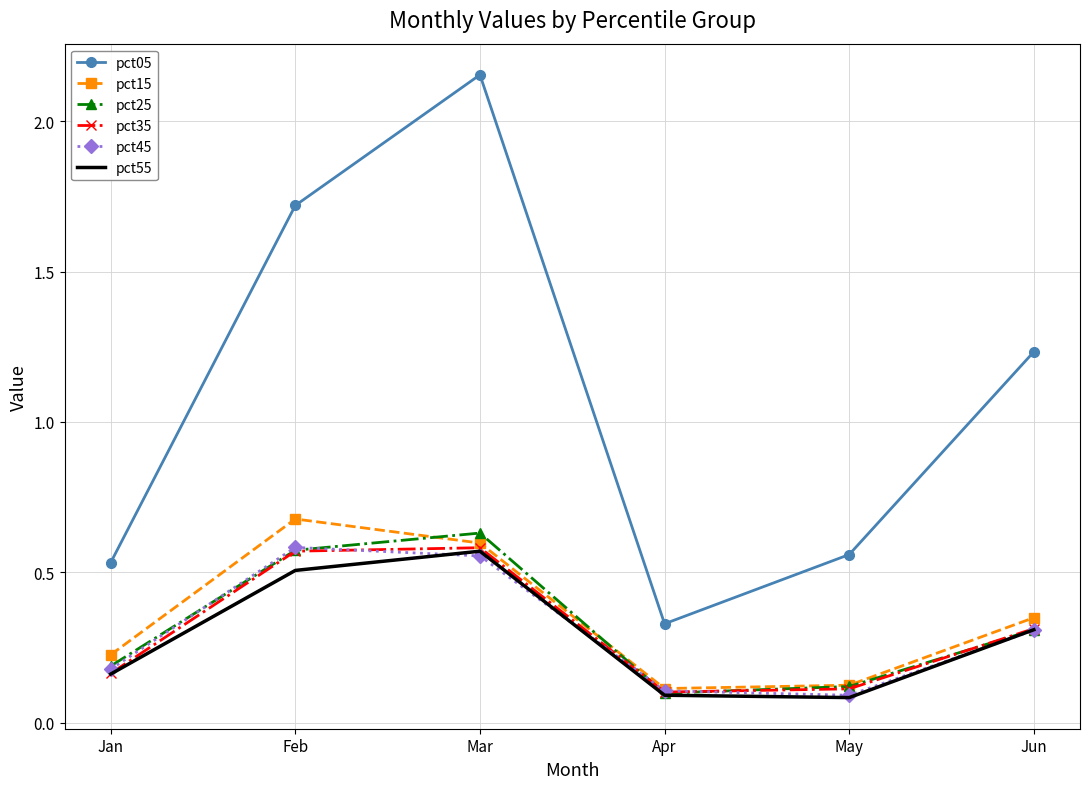

At which label does pct05 reach its minimum?

Apr